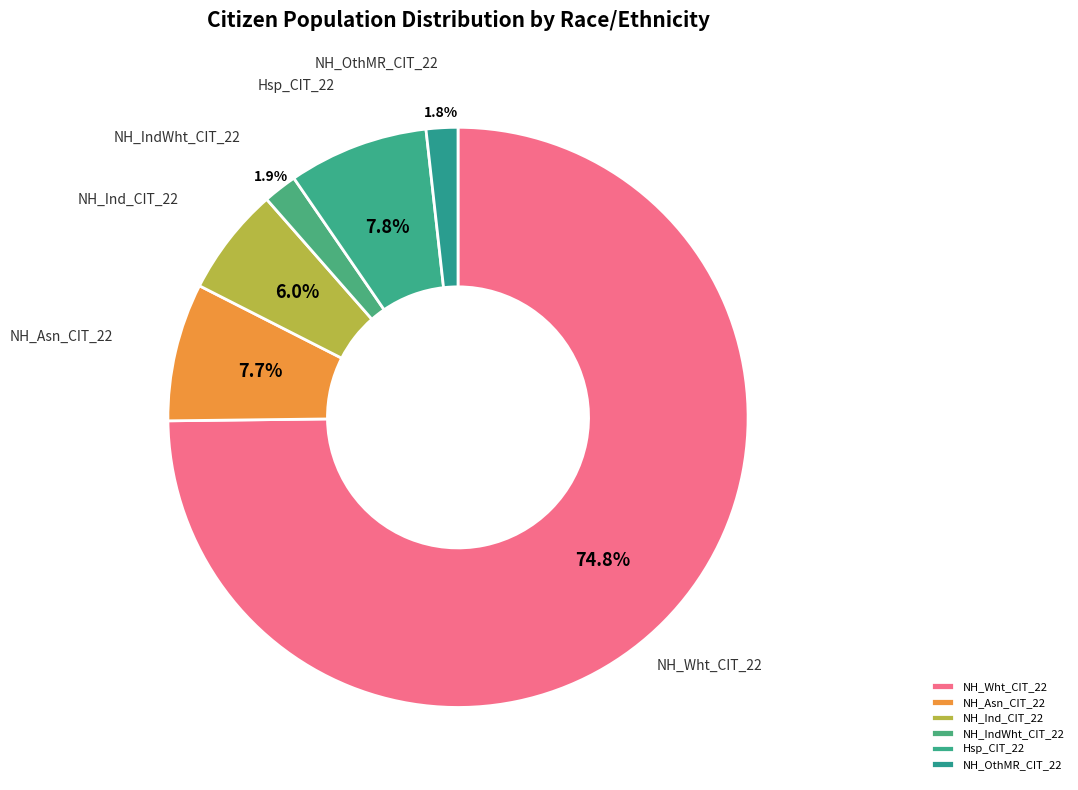

Is it true that NH_Ind_CIT_22 is 1% of the pie?

False